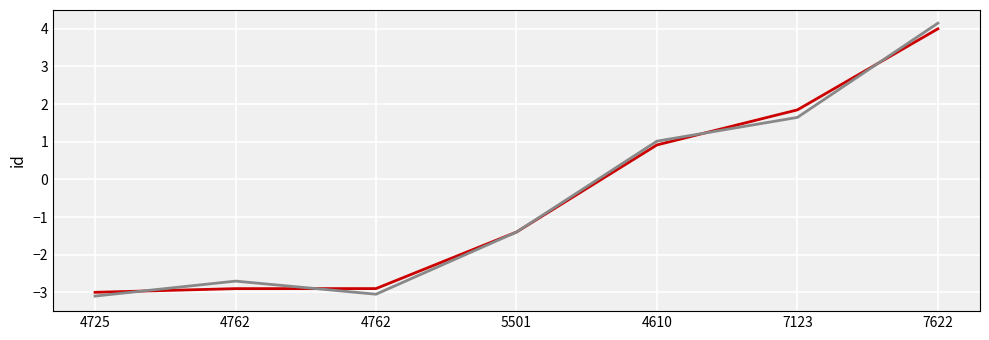

How many distinct data groups are displayed?

2